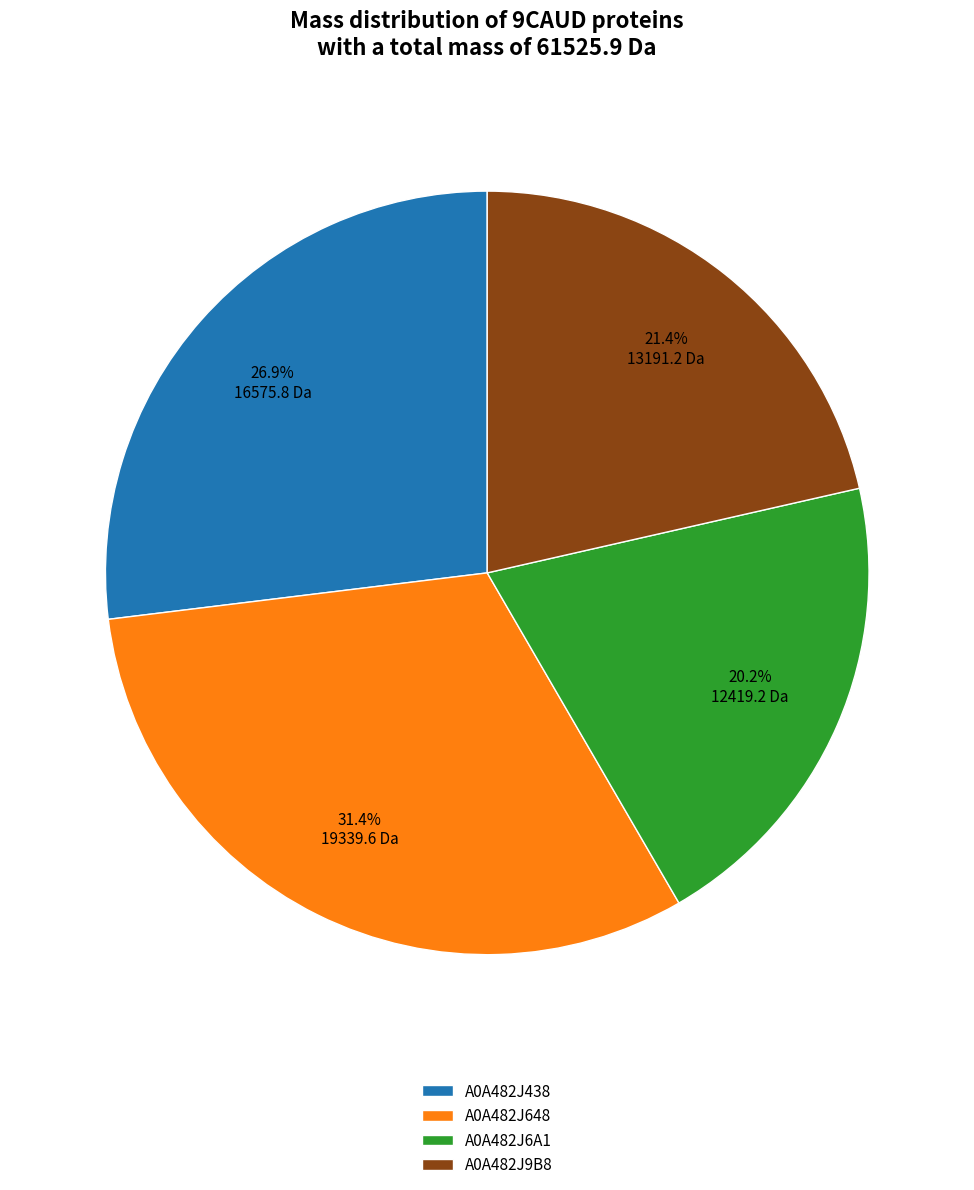

Which category has the smallest portion of the pie?

A0A482J6A1